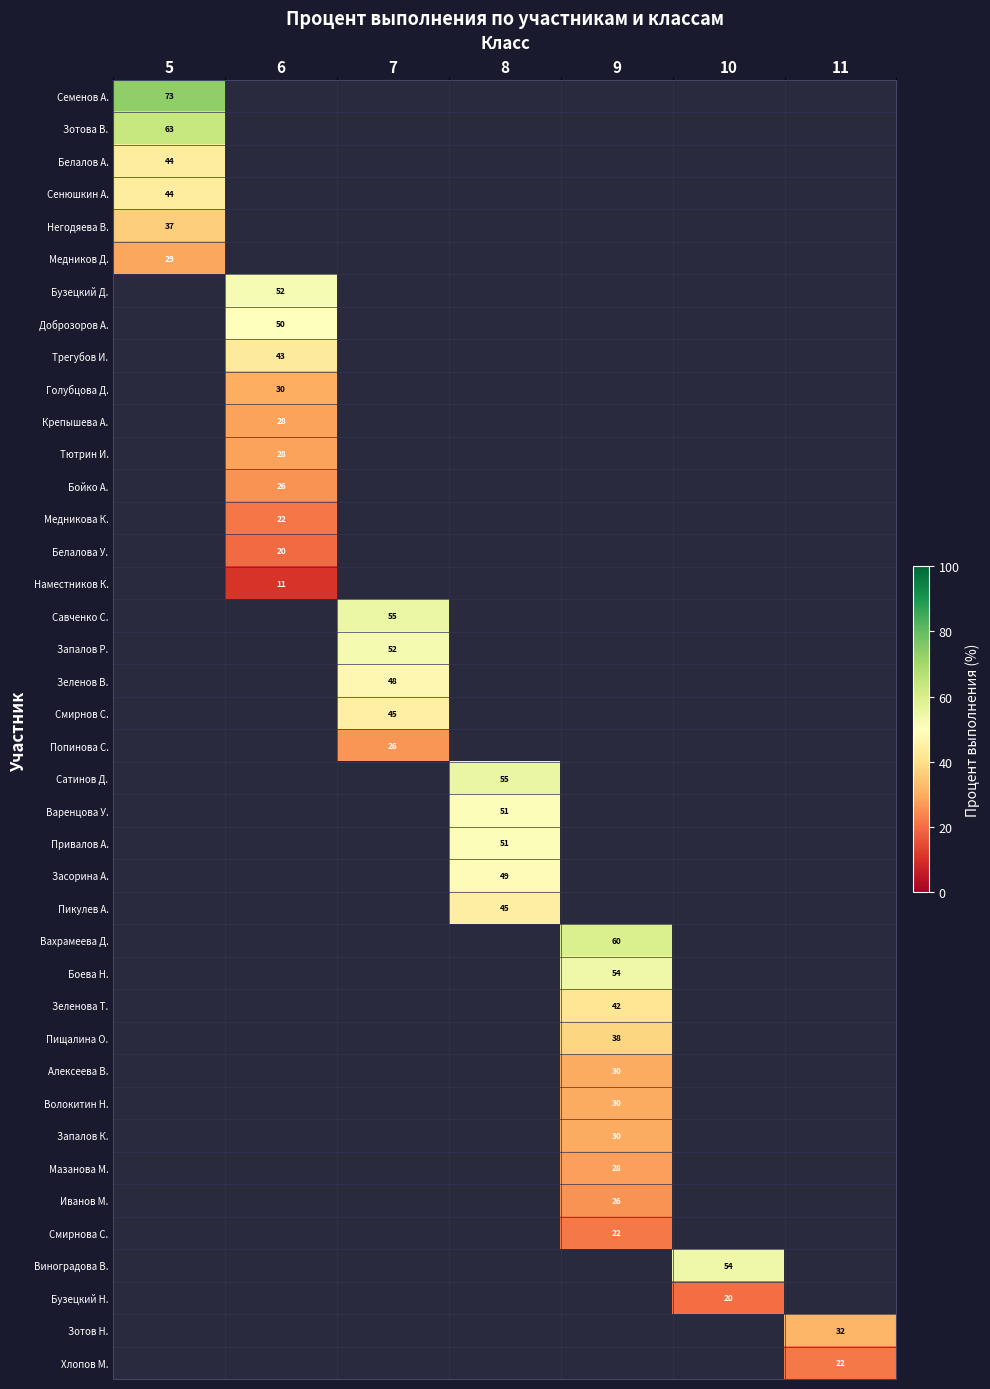

Rank the series by their maximum value, from lowest to highest.

Медников Д., Бузецкий Д., Доброзоров А., Трегубов И., Голубцова Д., Крепышева А., Тютрин И., Бойко А., Медникова К., Белалова У., Наместников К., Савченко С., Запалов Р., Зеленов В., Смирнов С., Попинова С., Сатинов Д., Варенцова У., Привалов А., Засорина А., Пикулев А., Вахрамеева Д., Боева Н., Зеленова Т., Пищалина О., Алексеева В., Волокитин Н., Запалов К., Мазанова М., Иванов М., Смирнова С., Виноградова В., Бузецкий Н., Зотов Н., Хлопов М., Негодяева В., Белалов А., Сенюшкин А., Зотова В., Семенов А.